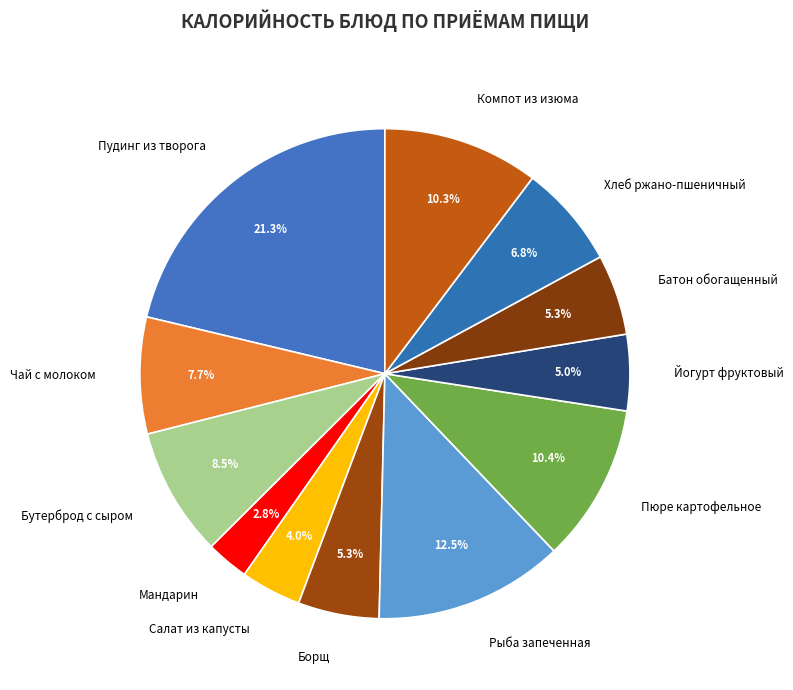

To the nearest percent, what is the average slice percentage?

8%